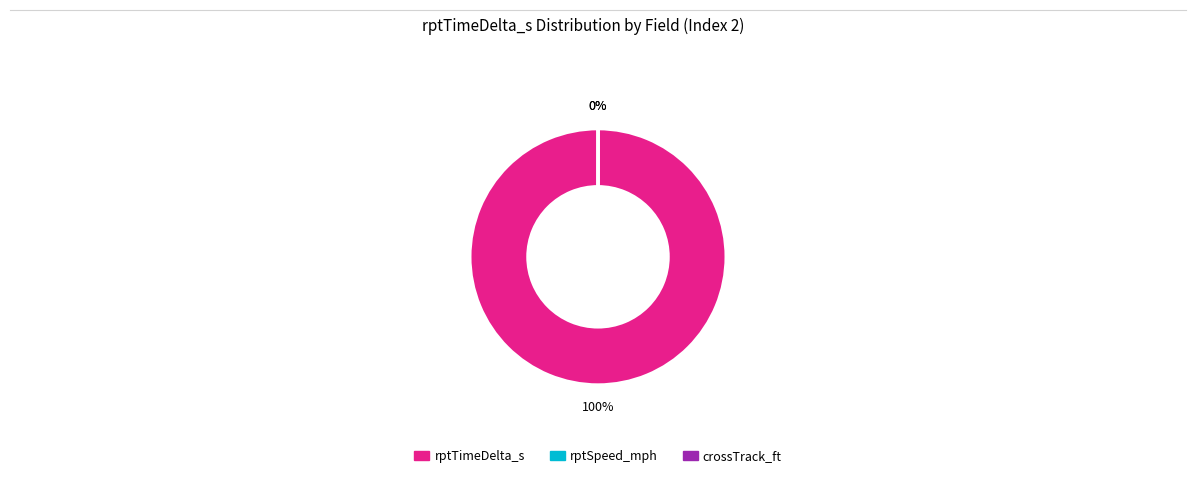

Is there any slice that represents more than half of the pie?

Yes